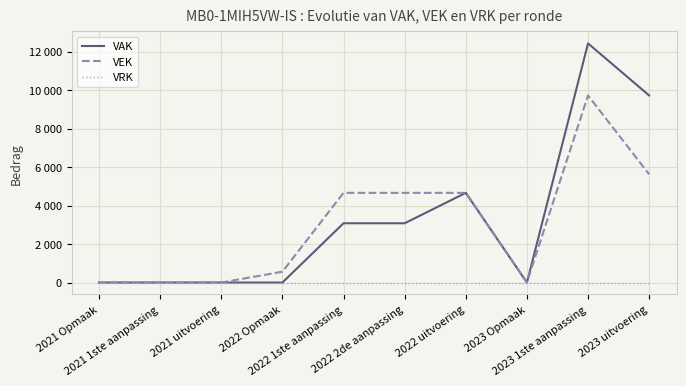

What position from the right is 2022 Opmaak?

7